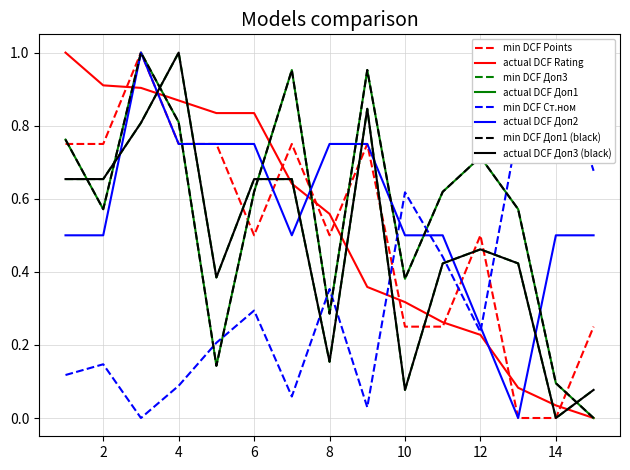

What is the difference between the second highest and minimum values in the Rating (Рейт.) series?

0.9